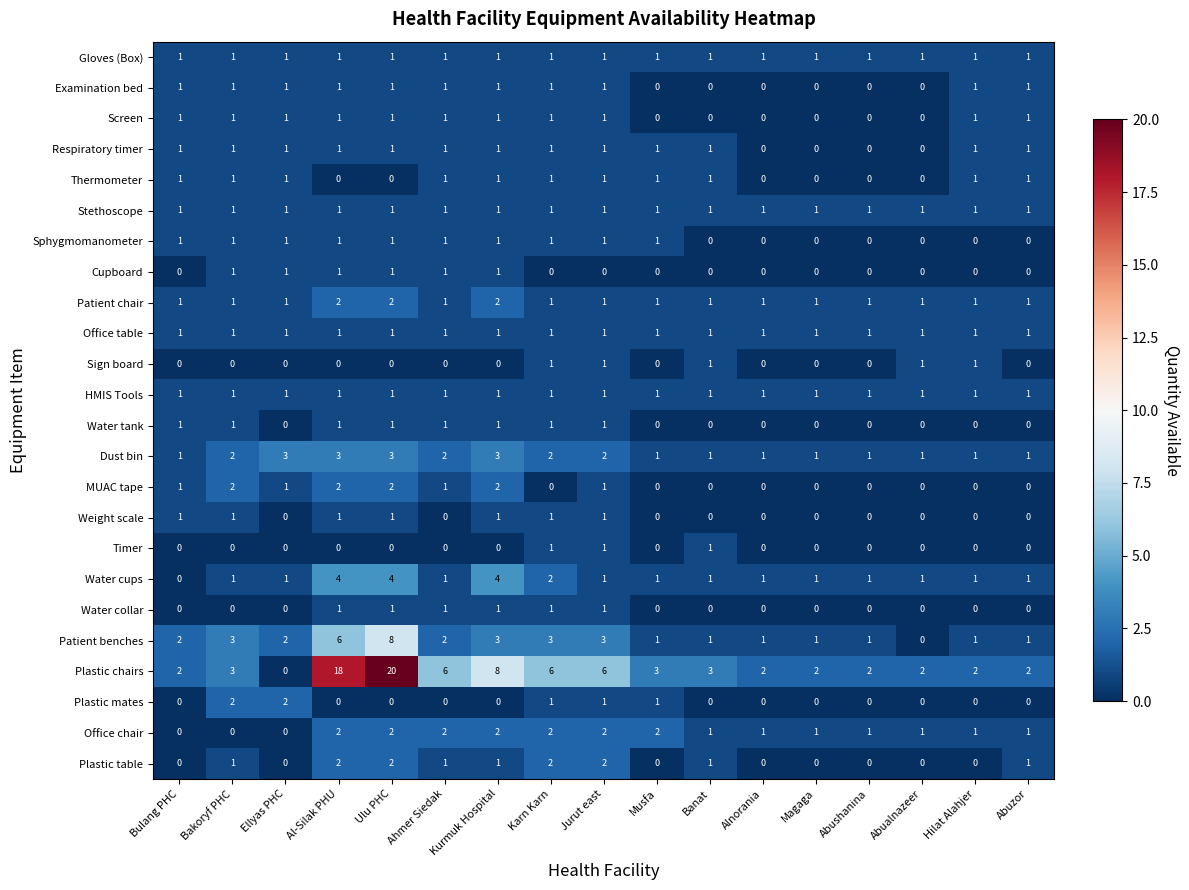

Which series has the widest spread of values?

Plastic chairs